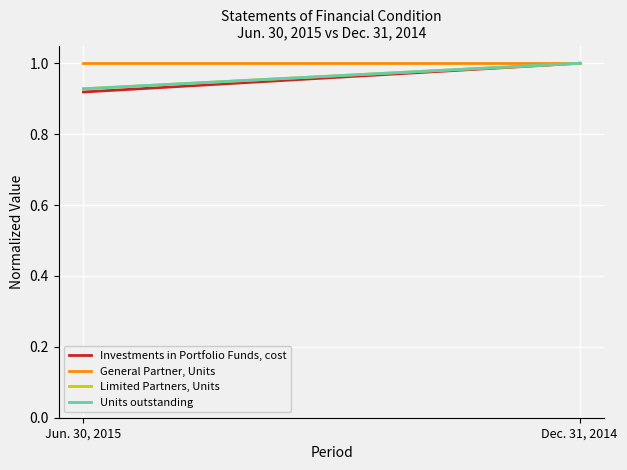

What is the value of the Units outstanding point at the 2nd from the left?

1.0